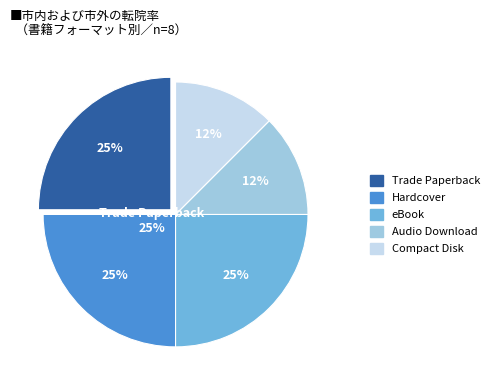

Is Compact Disk the majority of the pie?

No